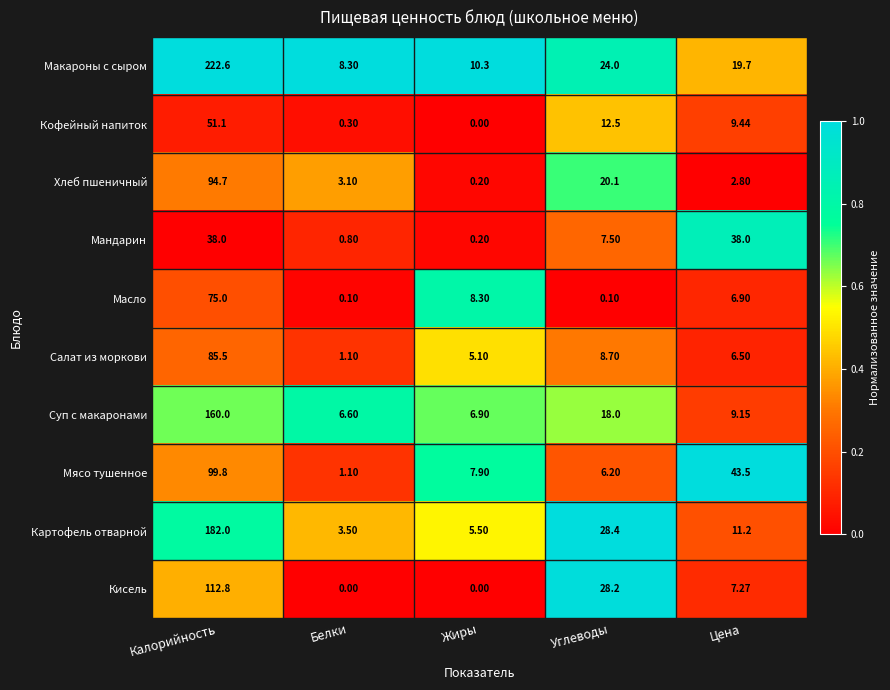

Rank the series at Цена from highest to lowest value.

Мясо тушенное, Мандарин, Макароны с сыром, Картофель отварной, Кофейный напиток, Суп с макаронами, Кисель, Масло, Салат из моркови, Хлеб пшеничный